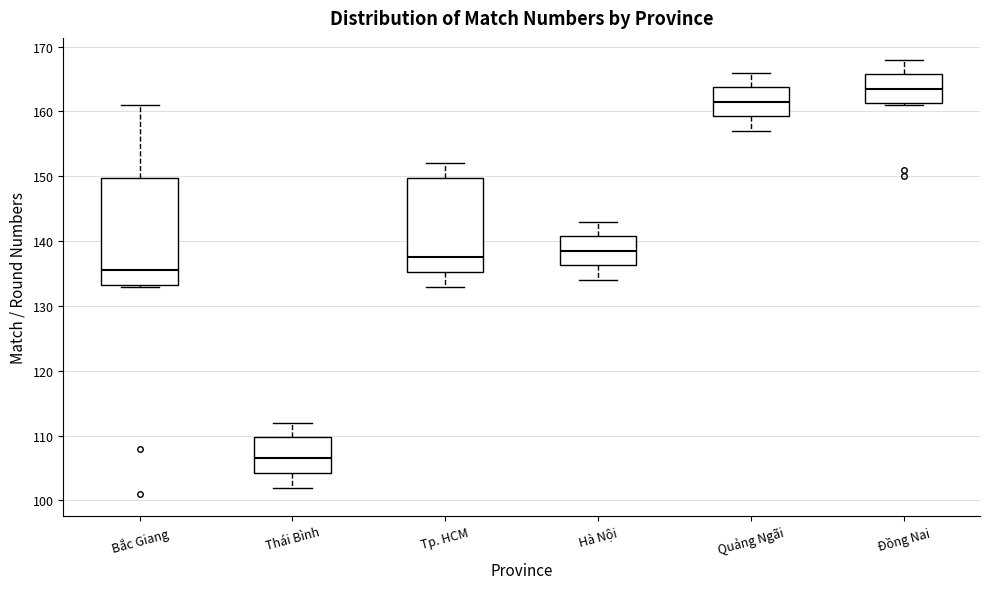

Which box has the lowest median line?

Thái Bình